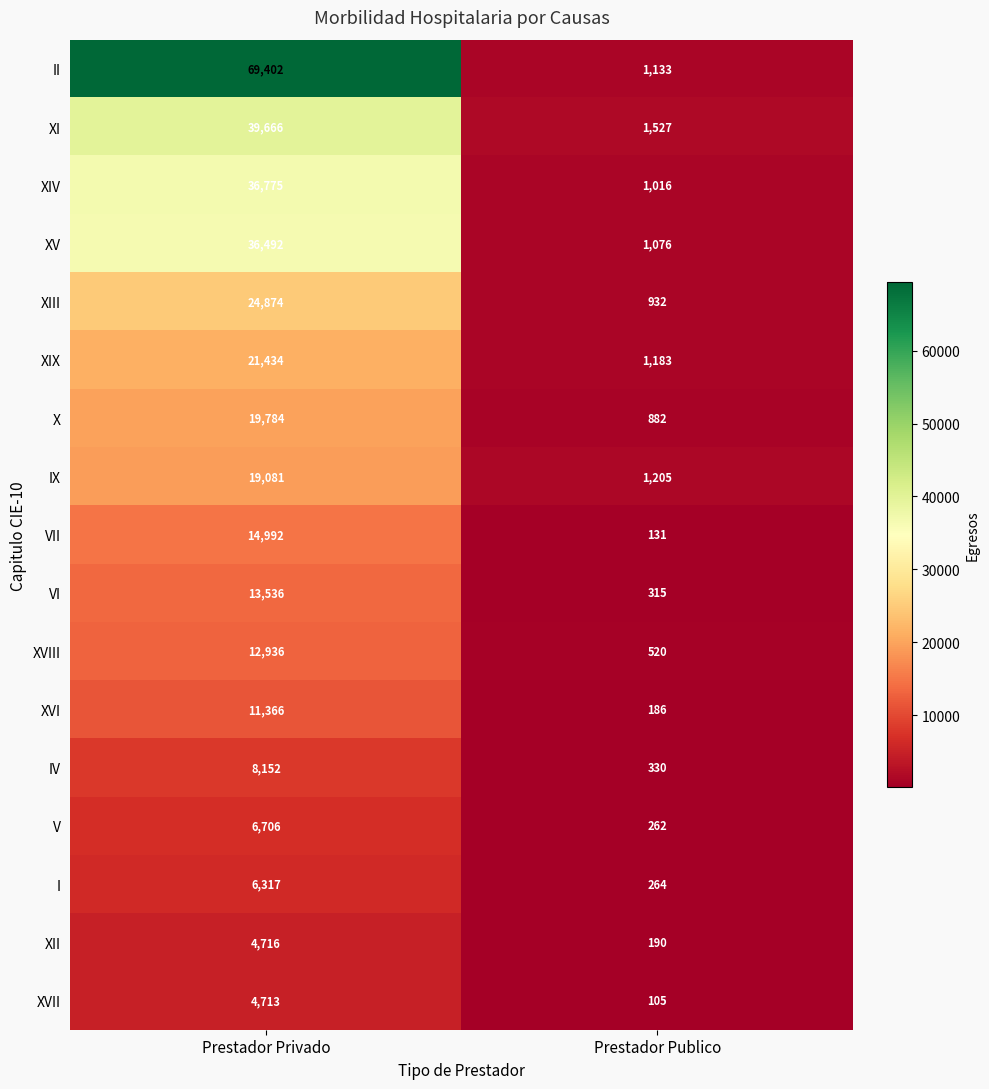

What is the difference between the maximum and minimum values in the XVI series?

11180